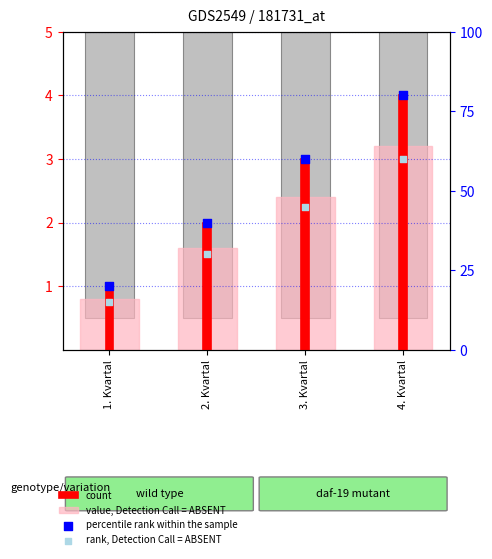

At how many categories does at least one series exceed 63?

1